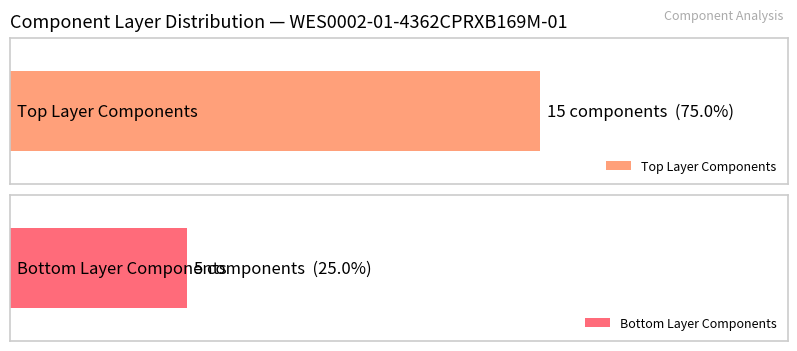

Where is Top nearest to the value 7?

2